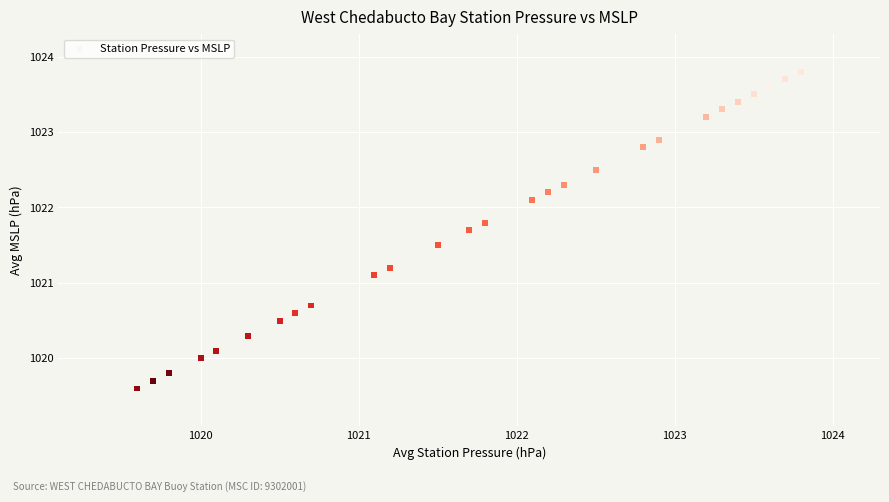

What Y value in the scatter plot is closest to 1021?

1021.1